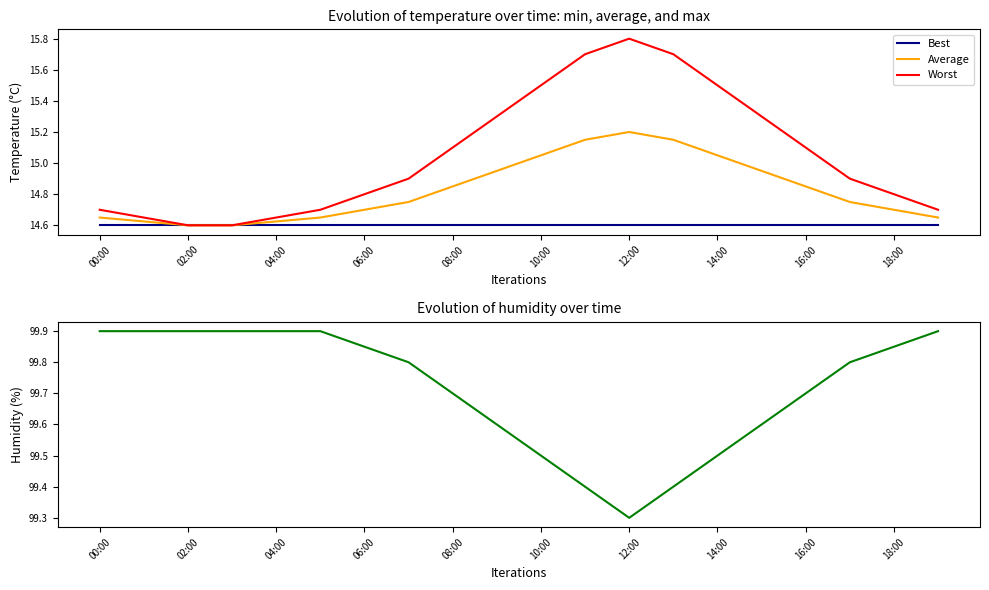

Which series has the widest spread of values?

Worst